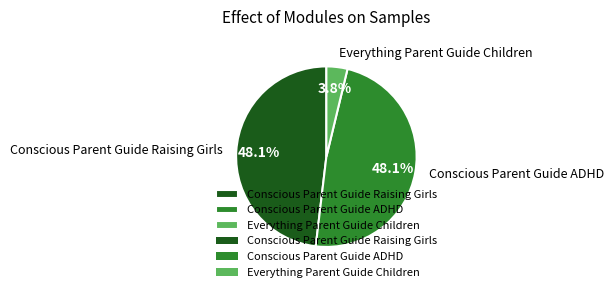

Does Everything Parent Guide Children represent more than half of the total?

No